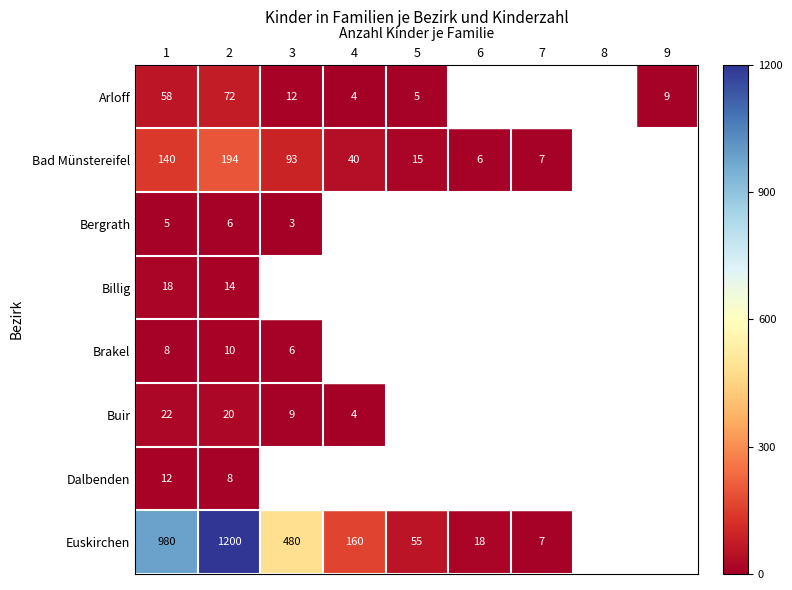

Rank the series at 1 from lowest to highest value.

Bergrath, Brakel, Dalbenden, Billig, Buir, Arloff, Bad Münstereifel, Euskirchen